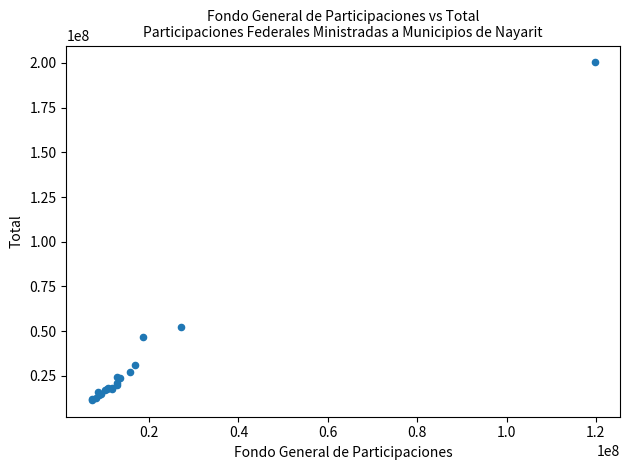

What Y value in the scatter plot is closest to 105939382?

52224065.5